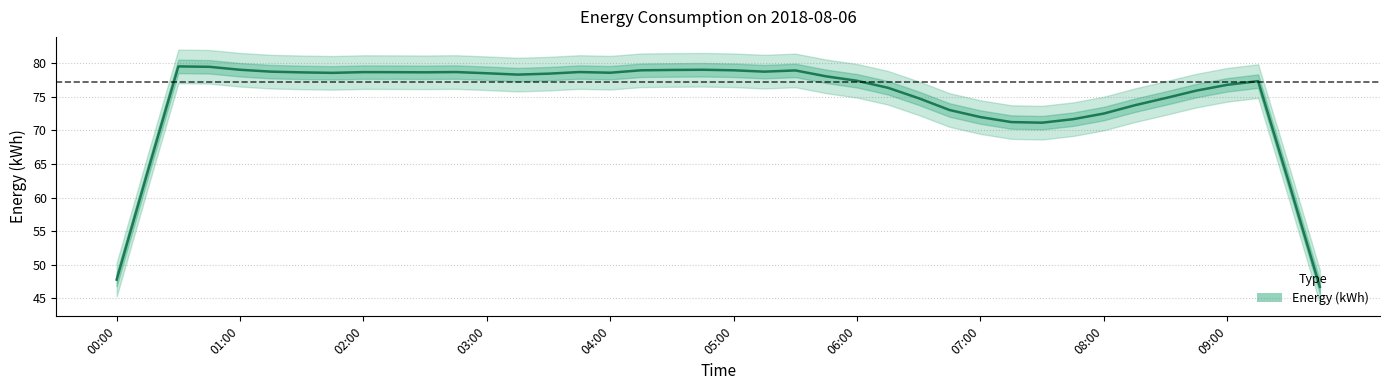

Reading left to right, what are all the values shown in this chart?

47.8	63.8	79.5	79.4	79.0	78.7	78.6	78.5	78.7	78.6	78.6	78.7	78.5	78.3	78.4	78.7	78.6	78.9	79.0	79.0	78.9	78.7	78.9	78.0	77.4	76.3	74.8	73.0	72.0	71.2	71.1	71.7	72.5	73.7	74.8	75.9	76.8	77.3	62.2	46.7